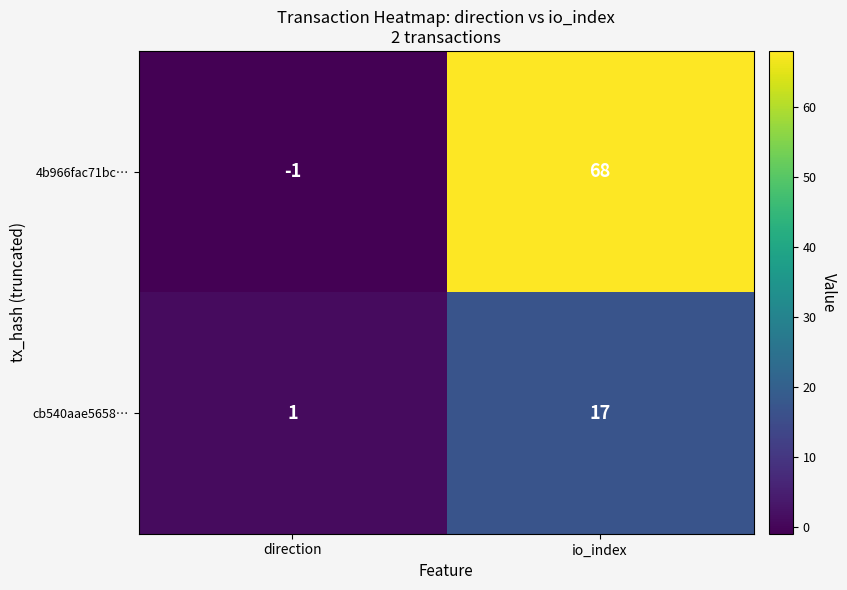

Which series has the widest spread of values?

4b966fac71bc…